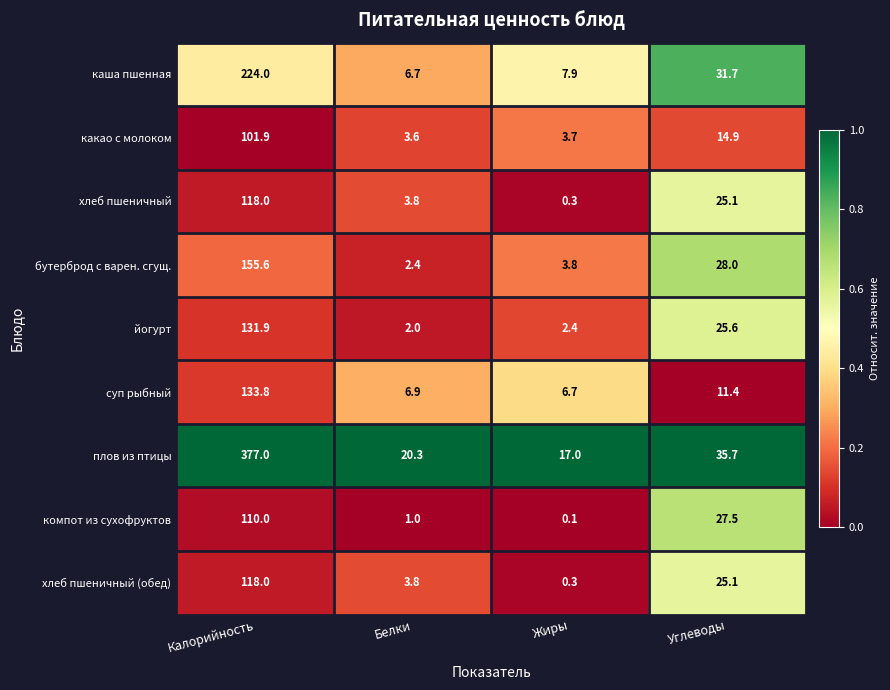

At which label does бутерброд с варен. сгущ. reach its peak?

Калорийность